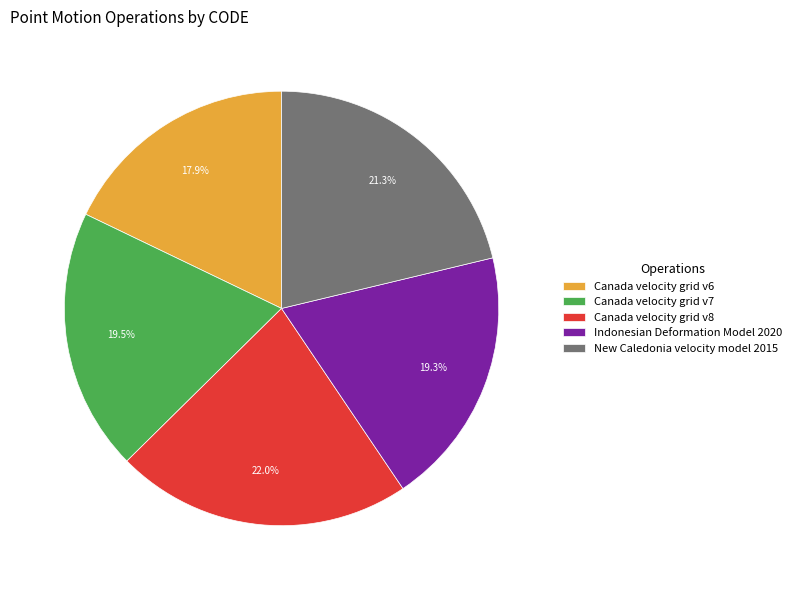

To the nearest percent, what is the difference between the largest and smallest slice percentages?

4%